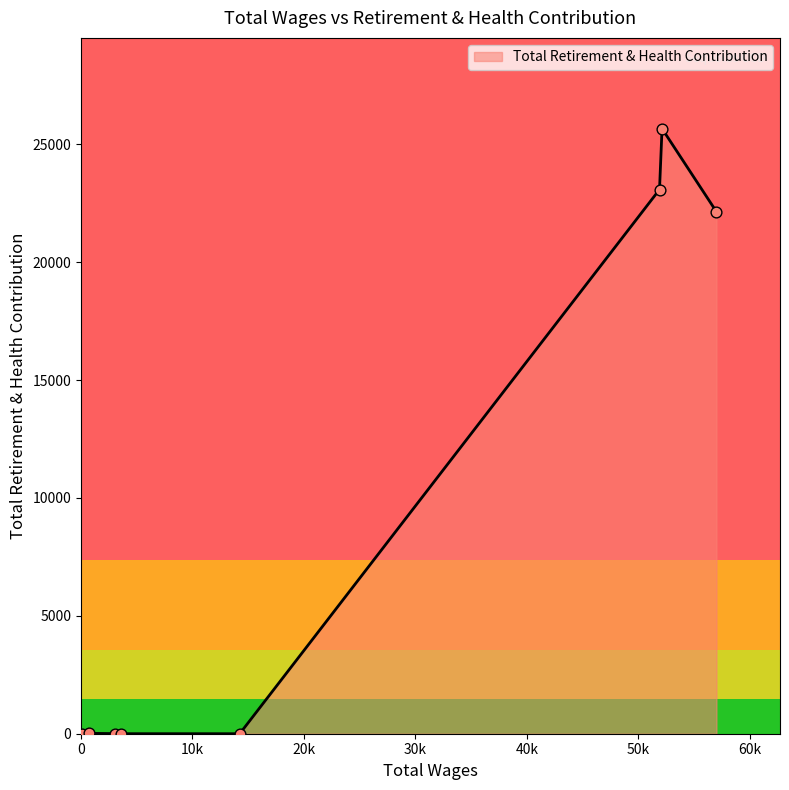

True or false: the data has more than 0 interior local peaks.

True